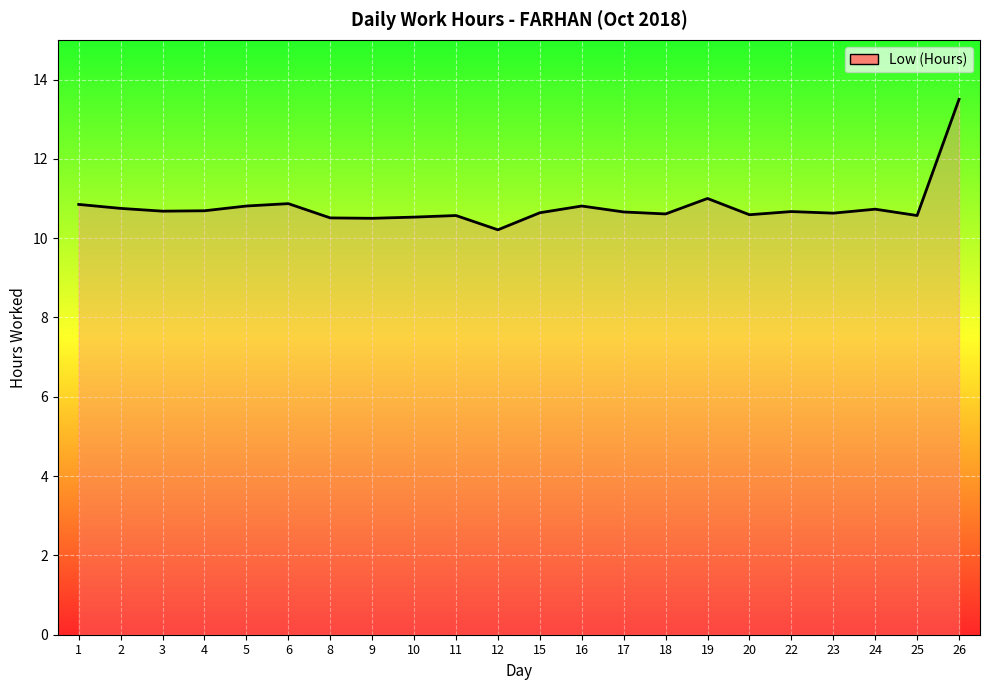

What is the change in value from 10 to 16?

+0.3